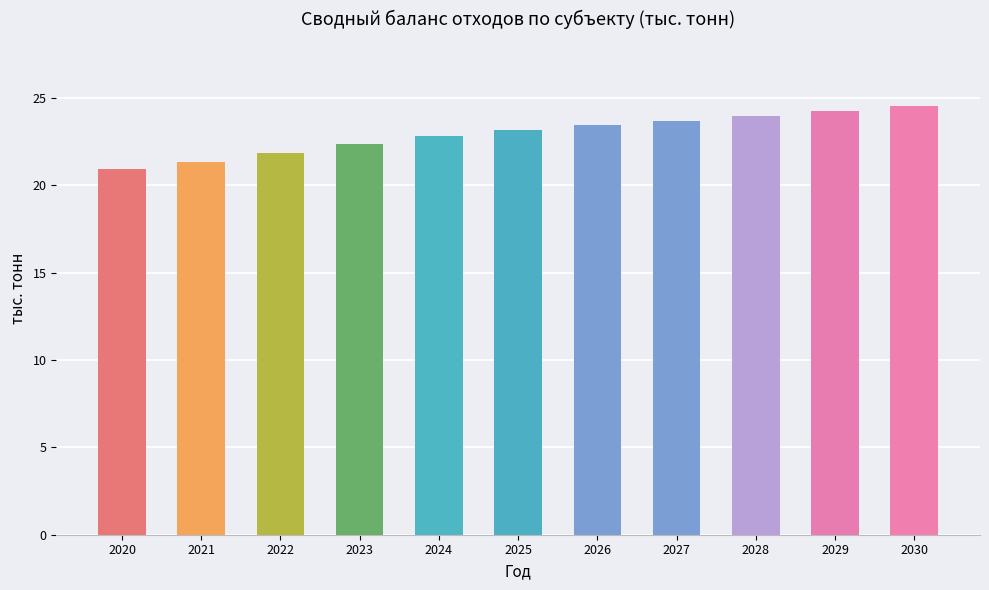

What is the average value?

22.9